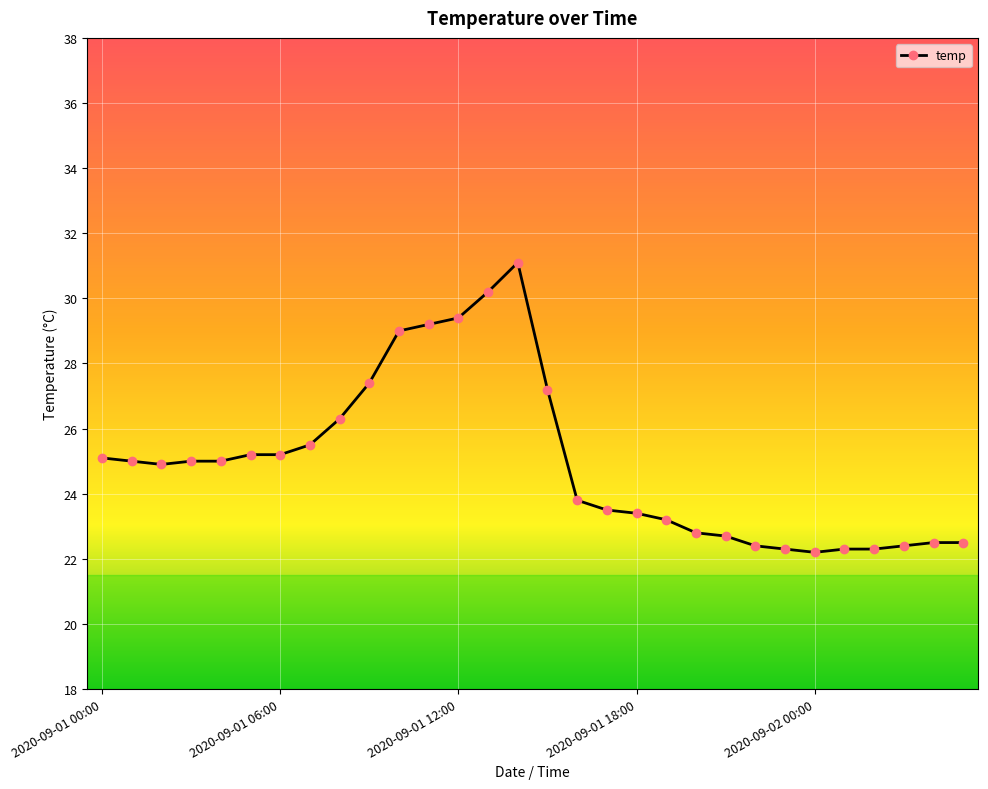

What is the value of the 10th point from the left?

27.4